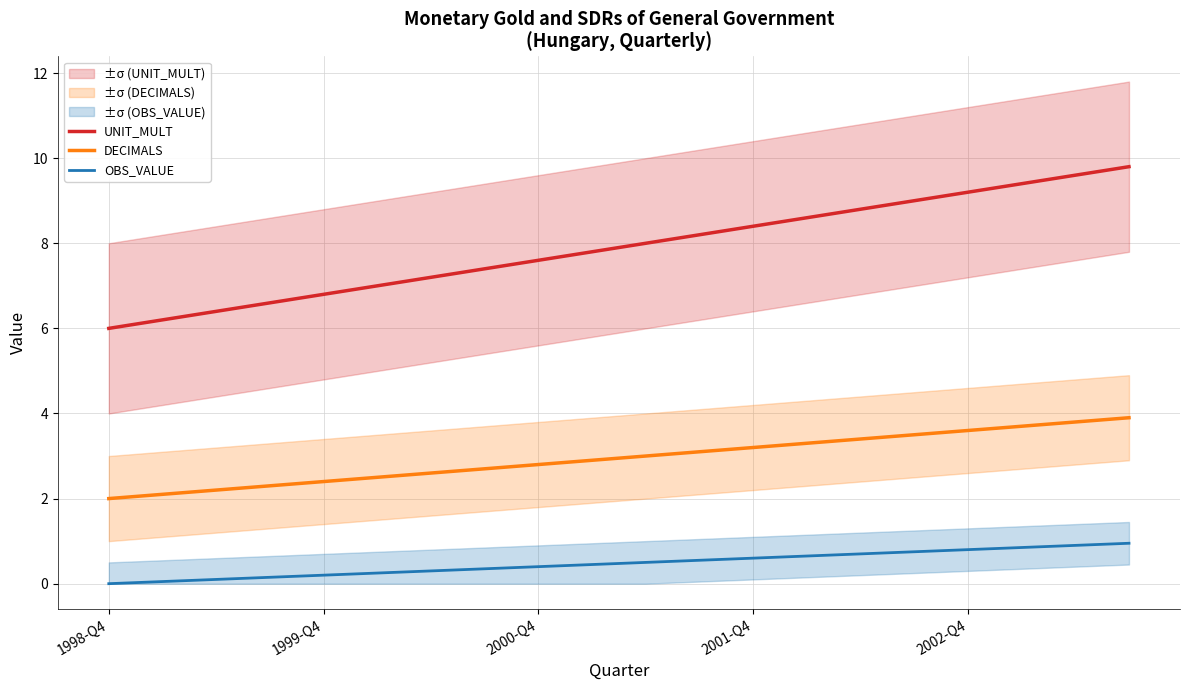

What is the value of the DECIMALS point at the 10th from the left?

2.9